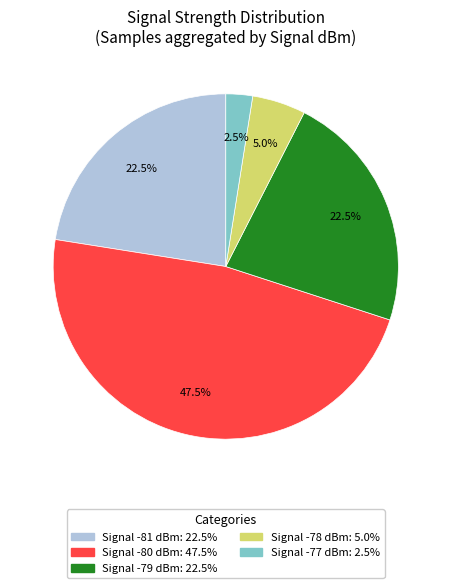

Does any single category account for the majority?

No